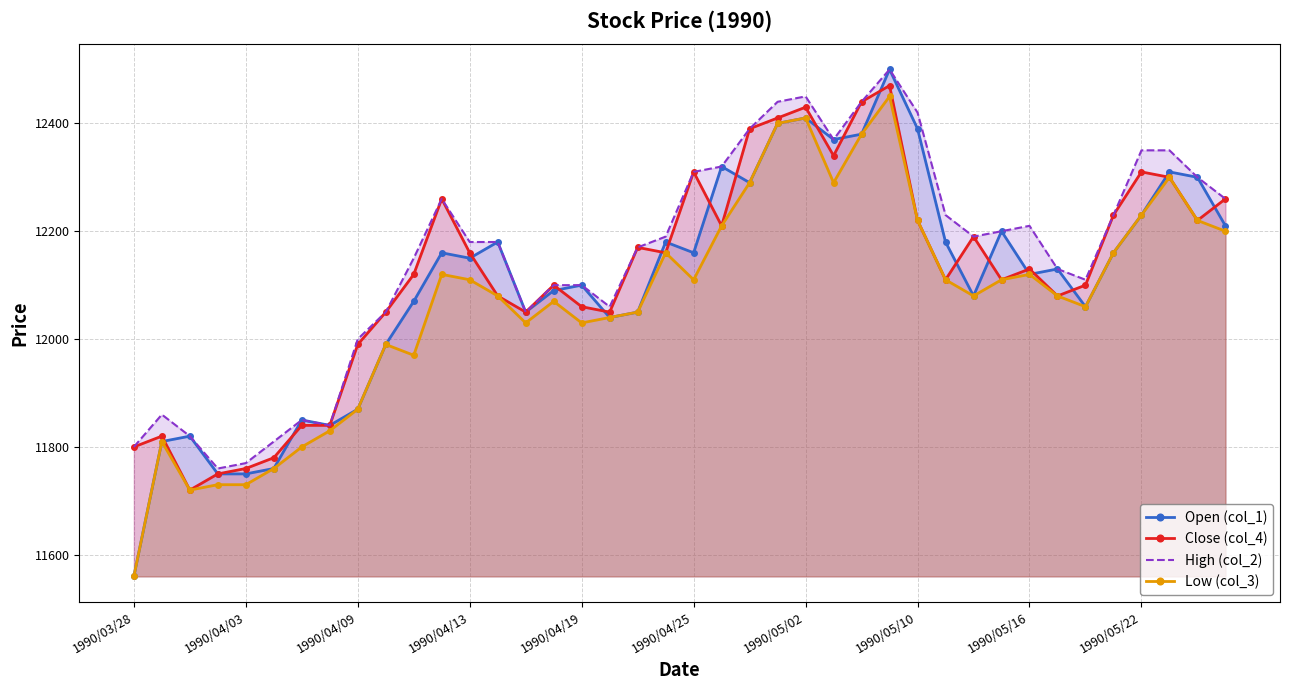

Which series has the largest range (max minus min)?

Open (col_1)